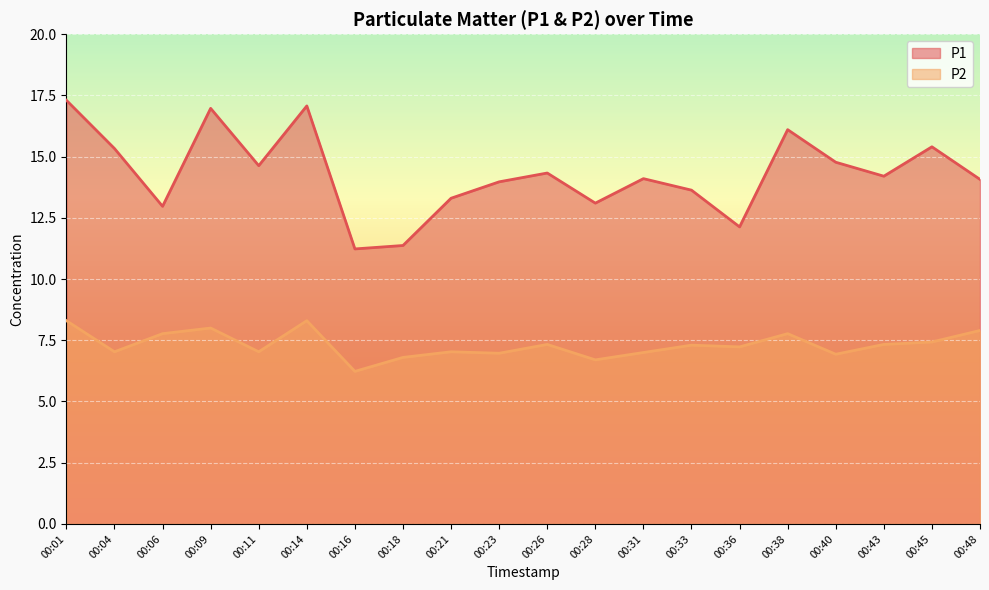

Does the chart display data point markers on the line(s)?

No